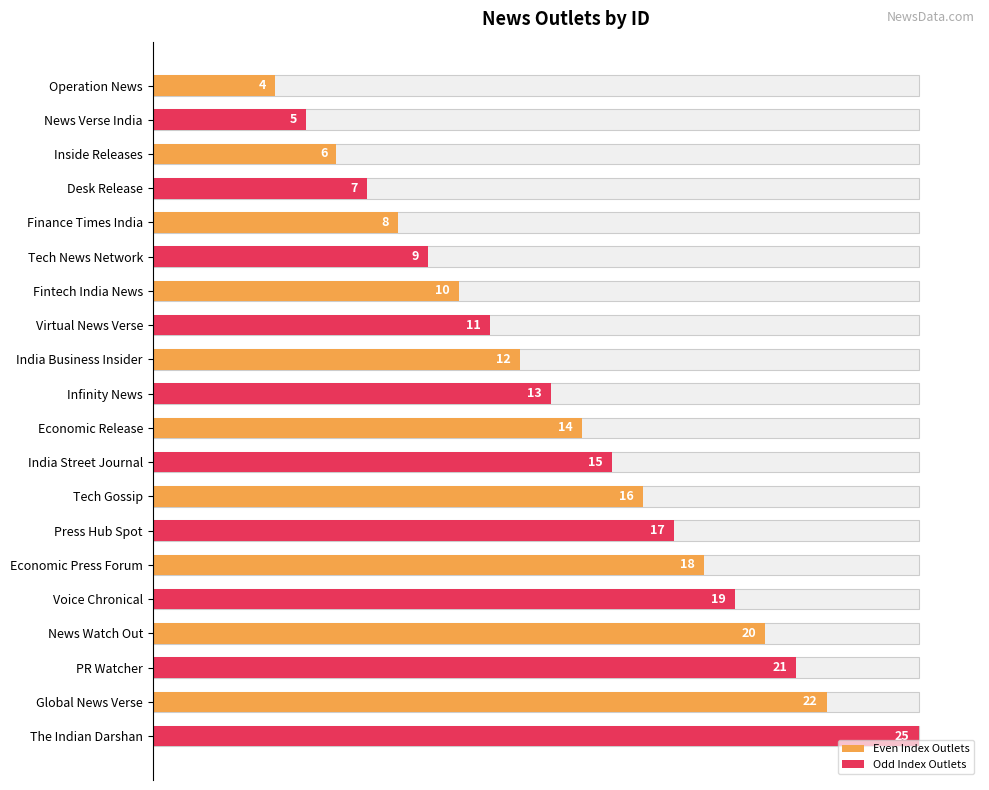

What is the difference between the maximum and minimum values?

21